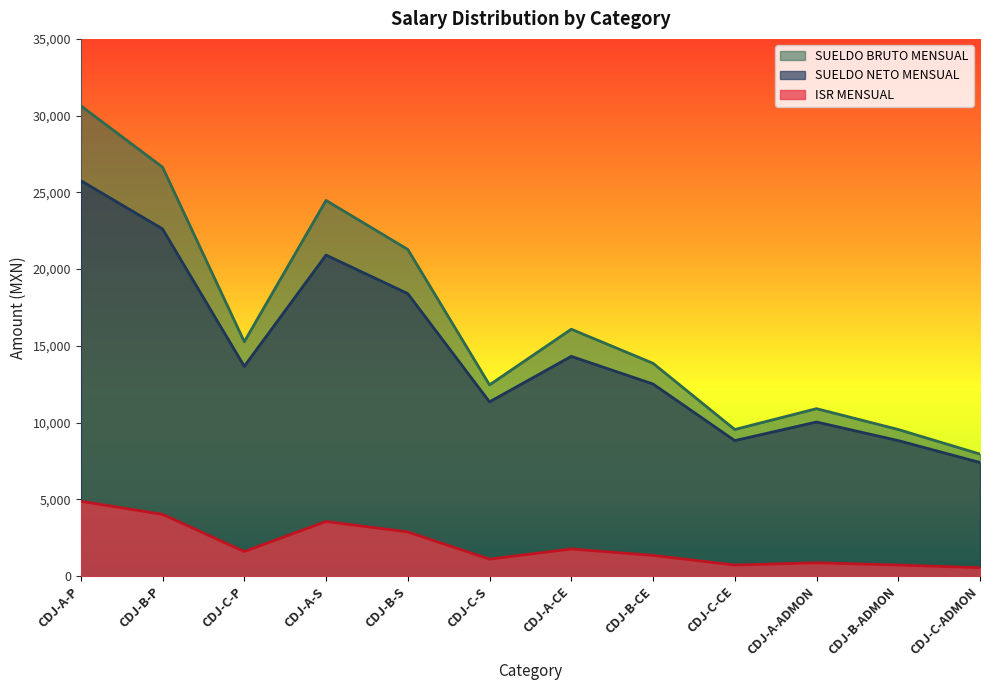

Between CDJ-B-S and CDJ-B-ADMON, which series saw the biggest shift?

SUELDO BRUTO MENSUAL